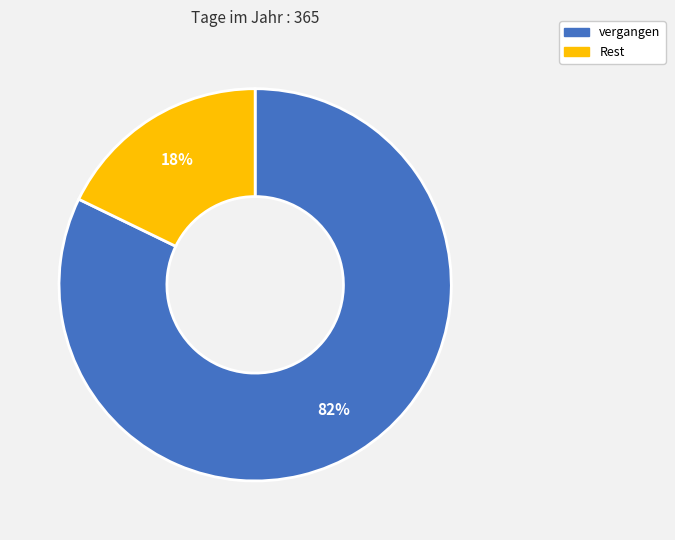

Does vergangen represent more than half of the total?

Yes